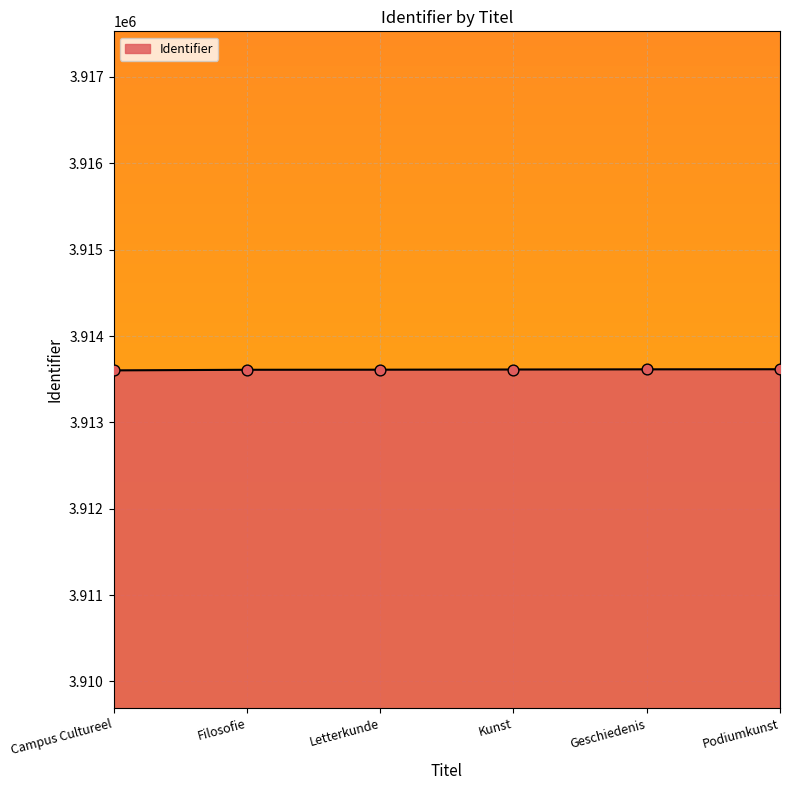

What is the change in value from Campus Cultureel to Geschiedenis?

+12